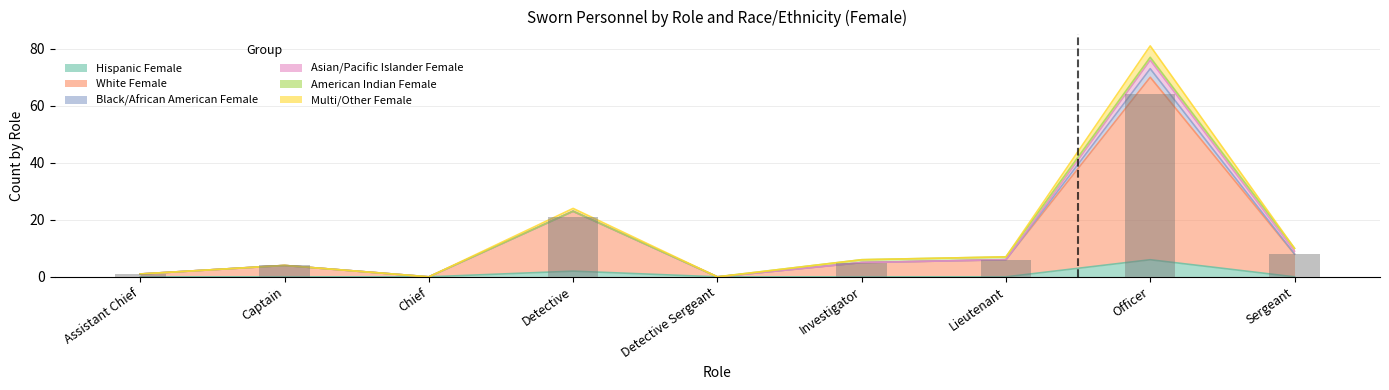

Which category has the highest value in the White Female series?

Officer